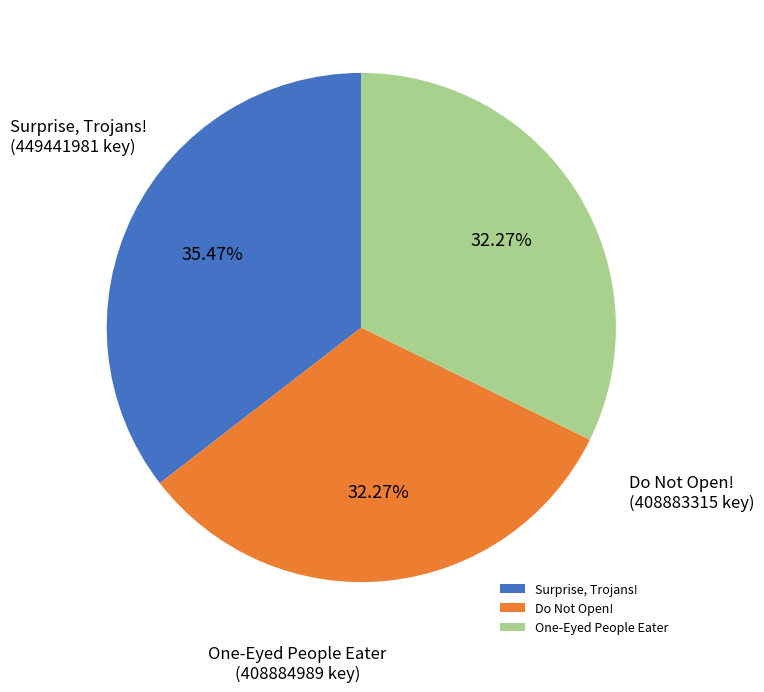

To the nearest percent, what is the average slice percentage?

33%